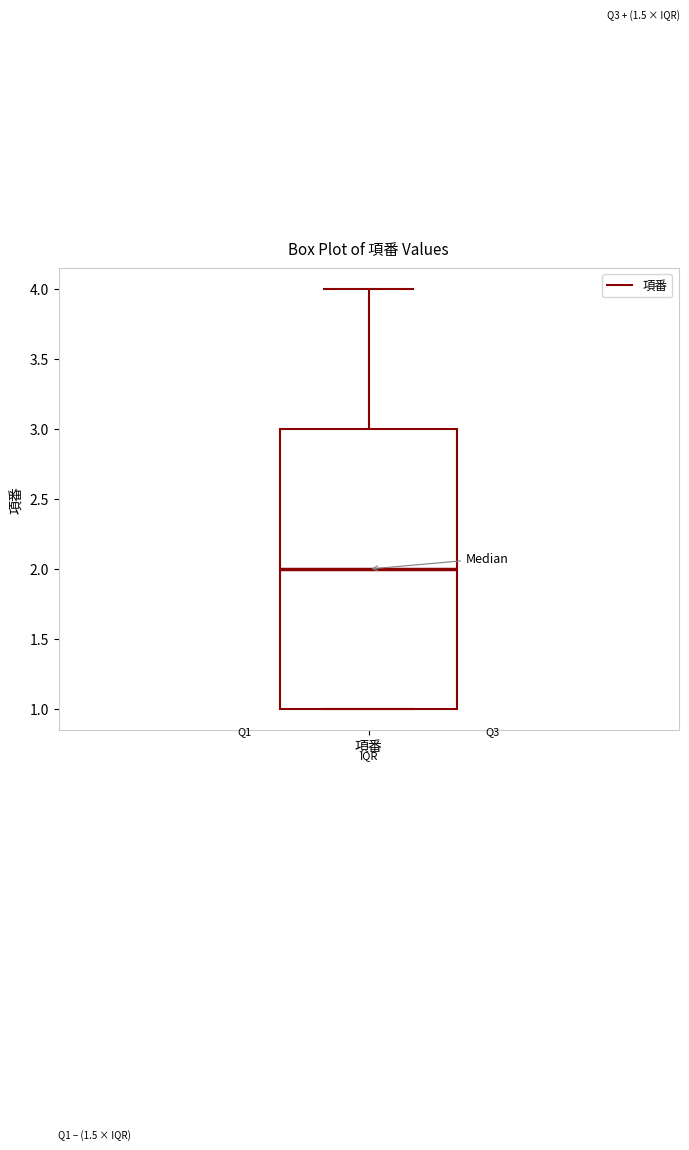

Read this box plot against the y-axis: the position of the median line, the range covered by the box, and the ends of both whiskers. The values are not printed on the chart, so give them approximately, as read against the axis.

median 2, box 1 to 3, whiskers 1 to 4